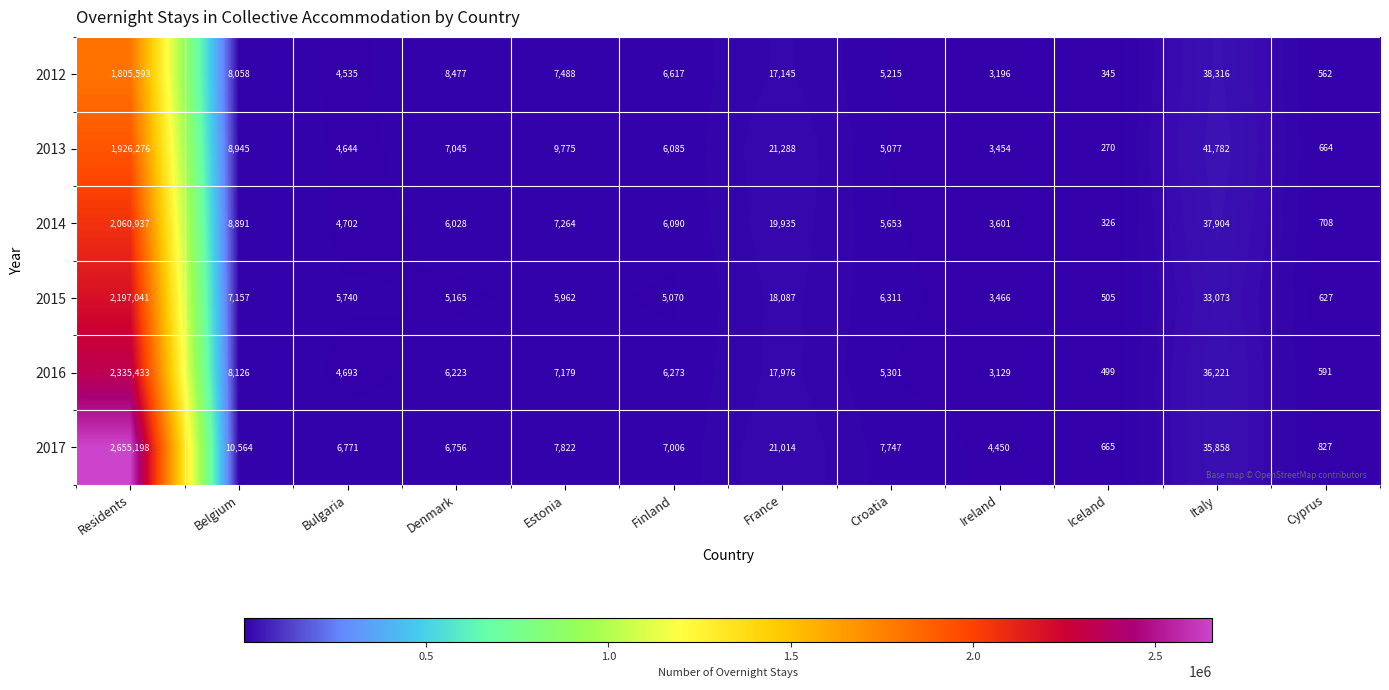

The 2014 series shows 2060937 at Residents. True or false?

True